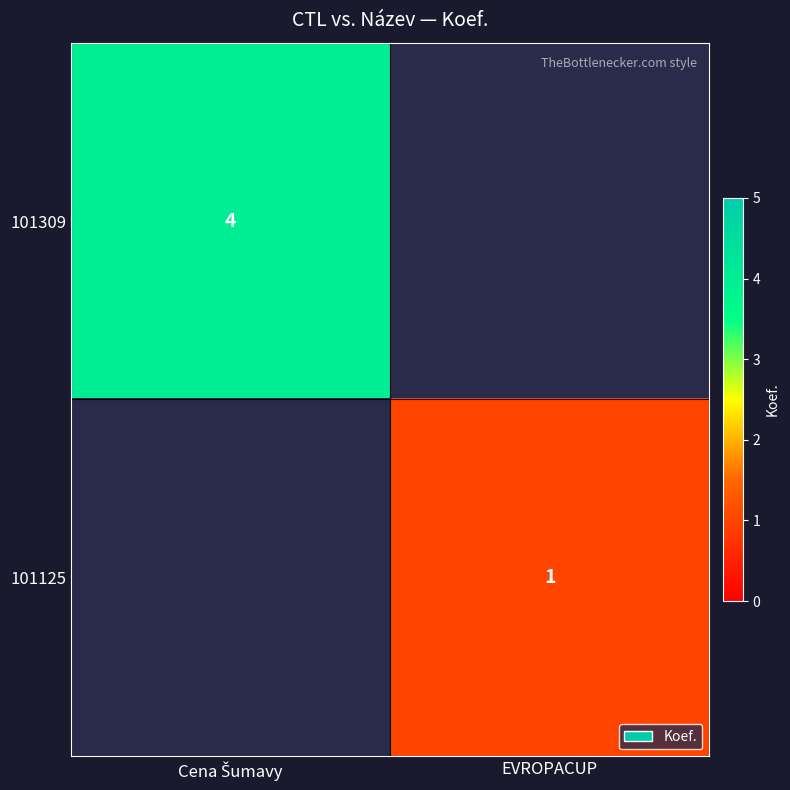

The value of 101125 at EVROPACUP is 1. True or false?

True